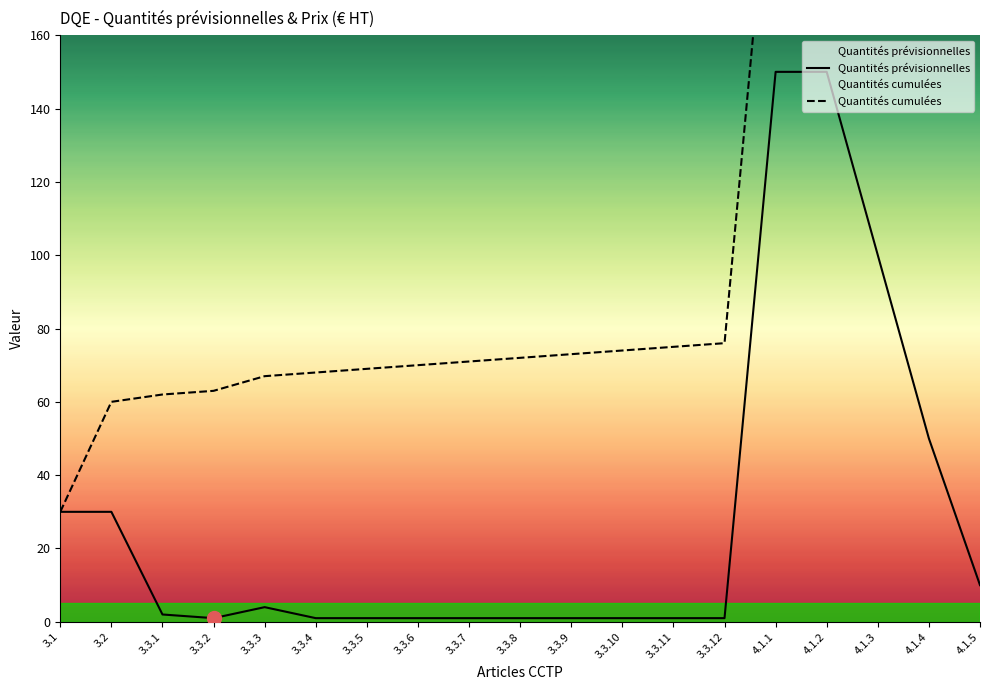

What is the total value across all series at 3.3.3?

71